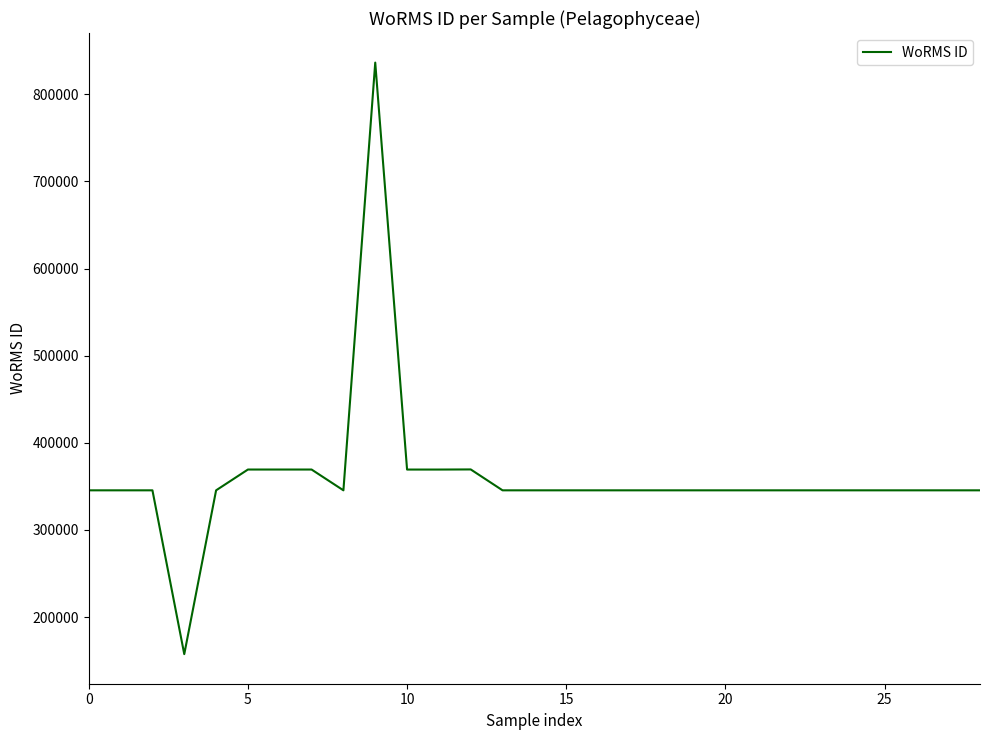

What is the difference between the maximum and minimum values?

679015